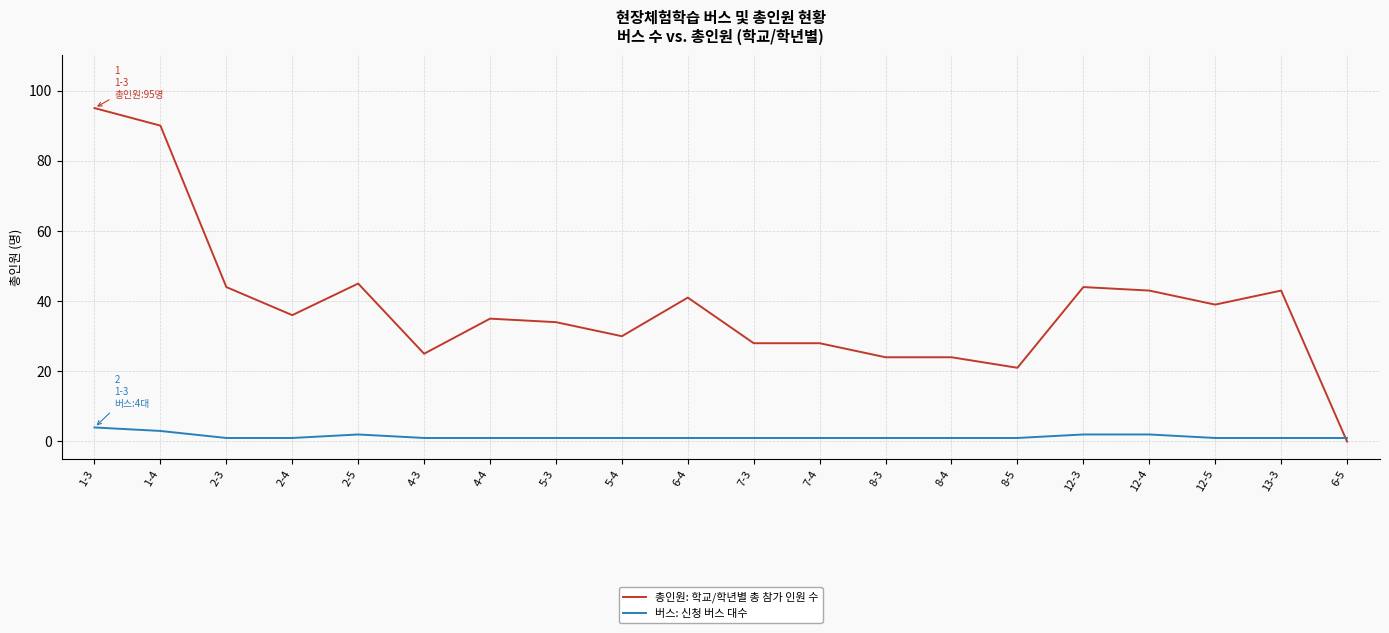

Which series has the widest spread of values?

총인원: 학교/학년별 총 참가 인원 수